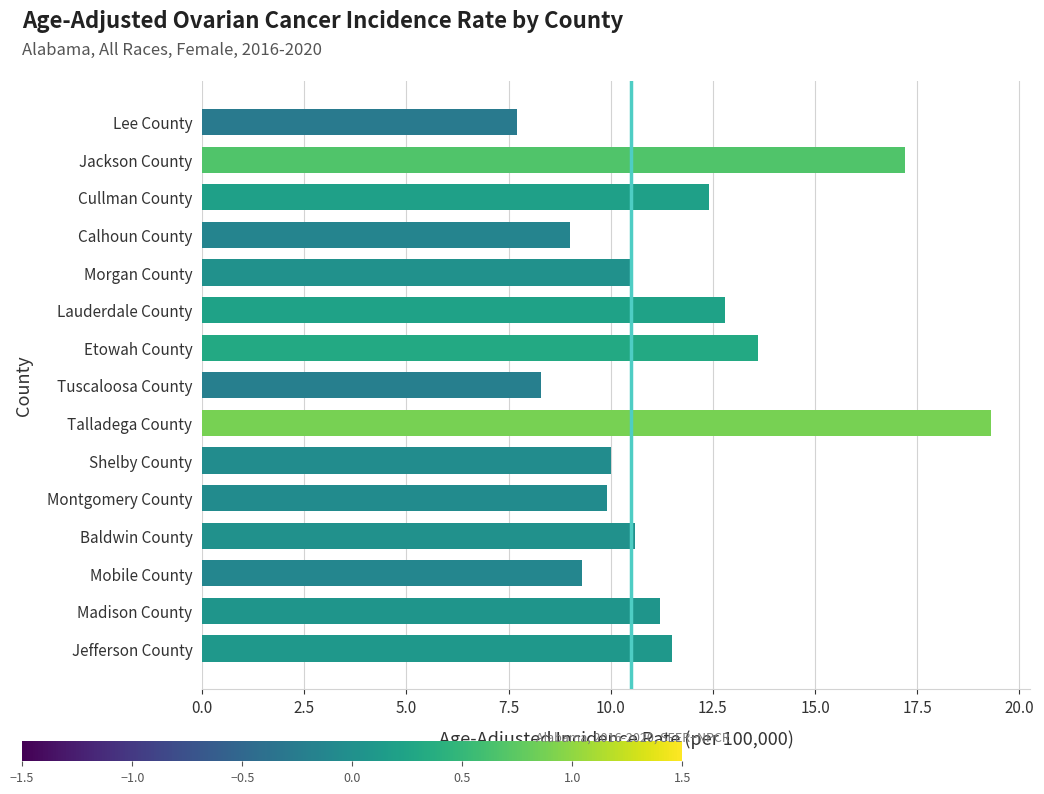

The value at Morgan County is 15.9. True or false?

False